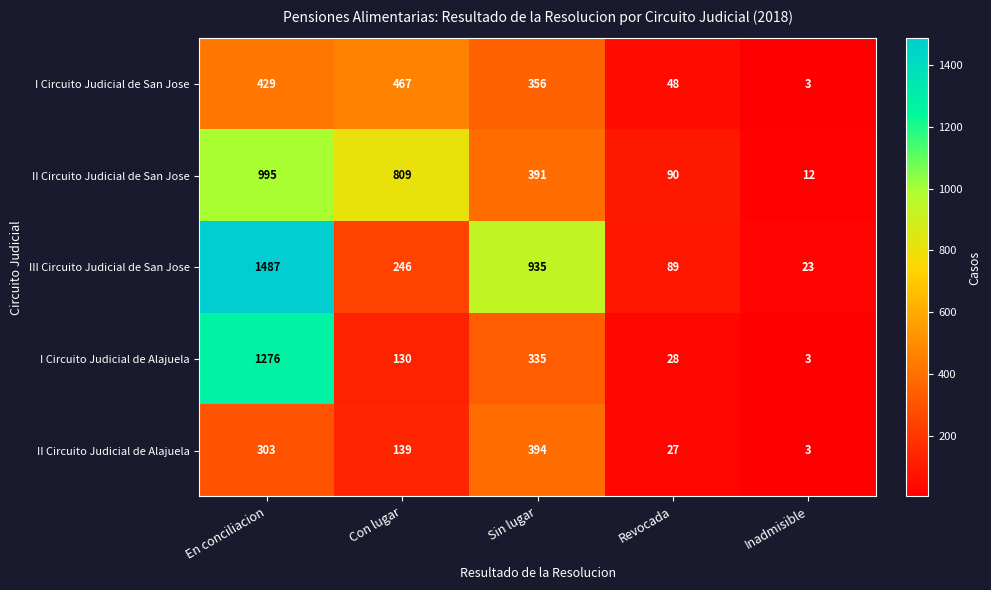

What is the spread (max minus min) of values at Revocada?

63